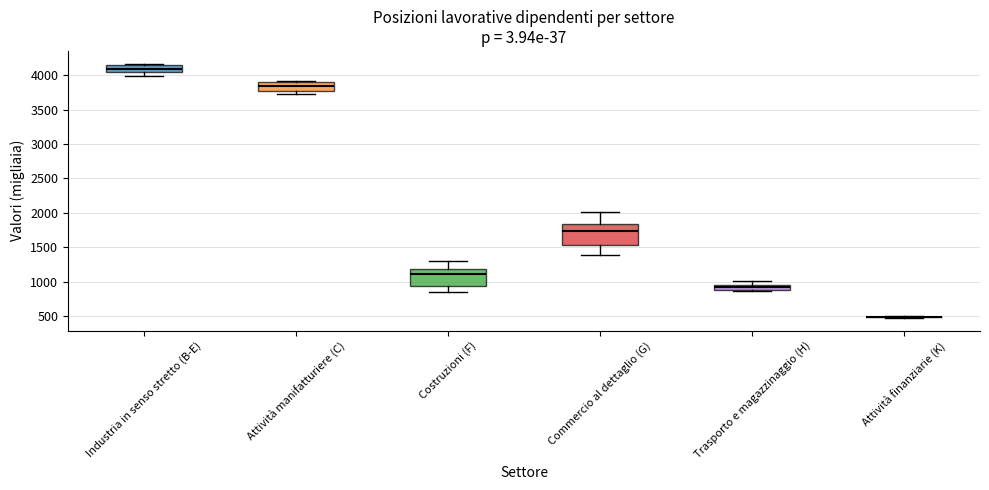

Comparing the boxes themselves (not the whiskers), which one is the tallest?

Commercio al dettaglio (G)